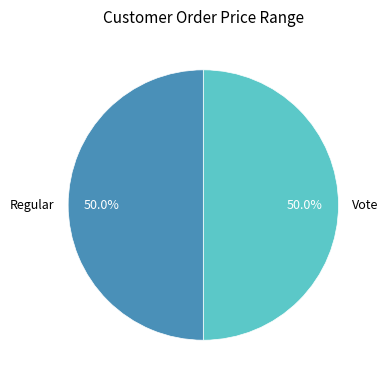

What is the ratio of the value at Vote to the value at Regular?

1.0